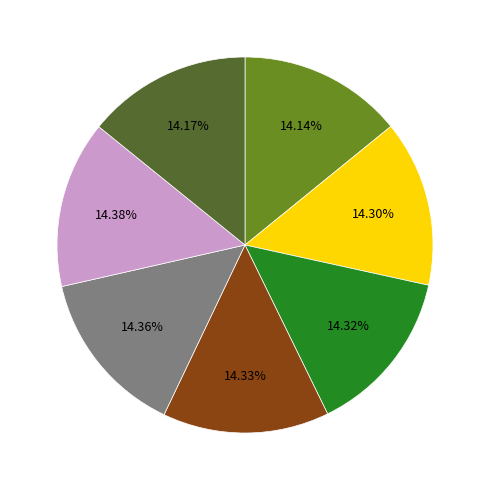

Does any single category account for the majority?

No